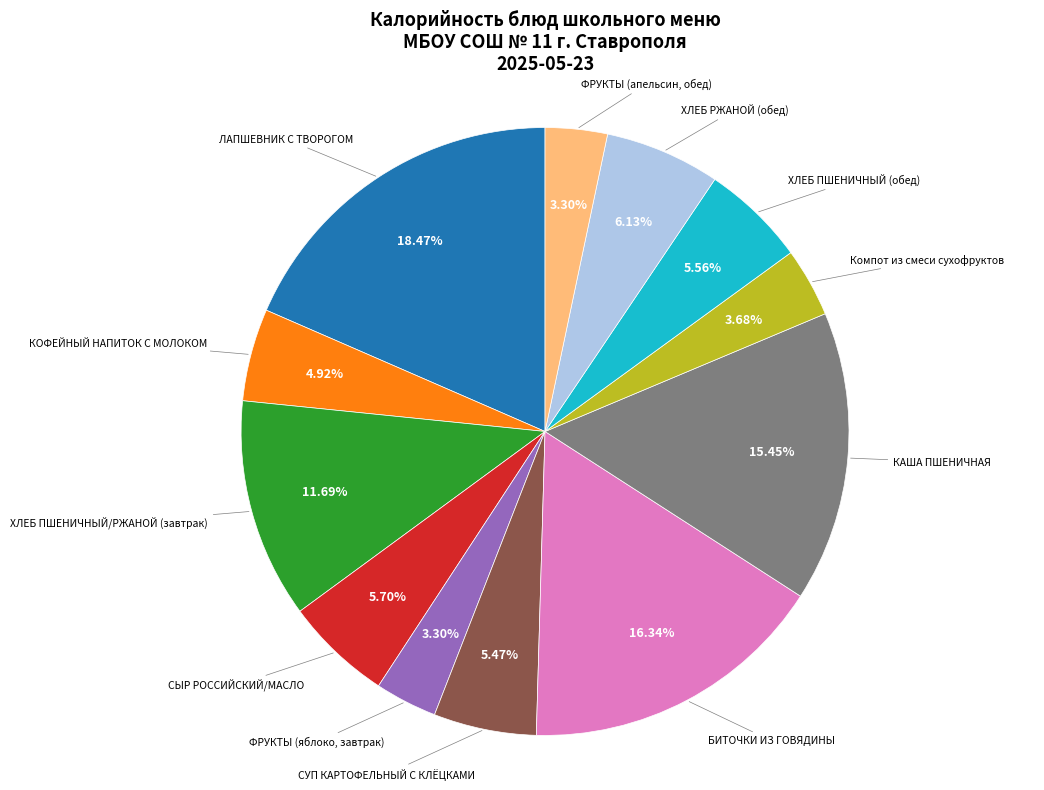

To the nearest percent, what is the average slice percentage?

8%